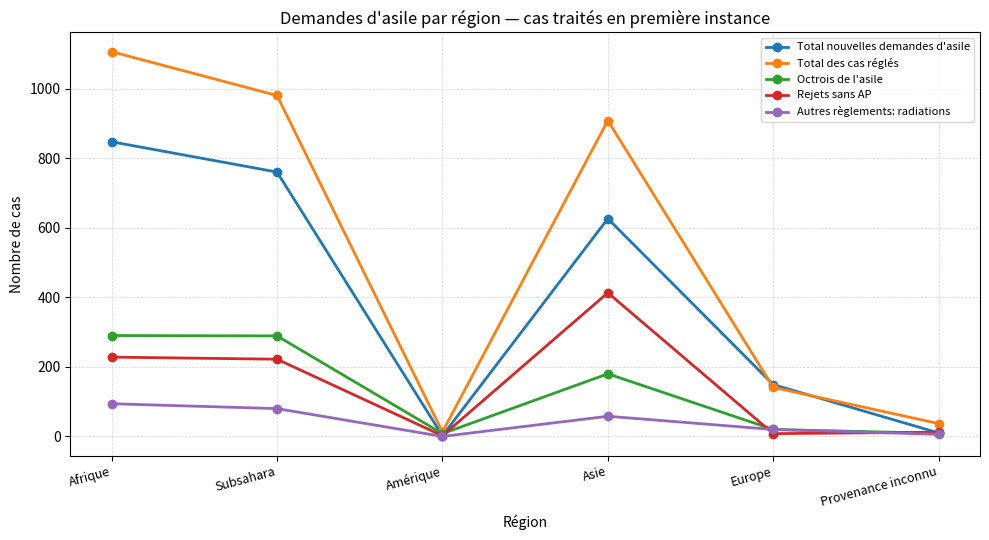

Where is Total des cas réglés nearest to the value 559?

Asie